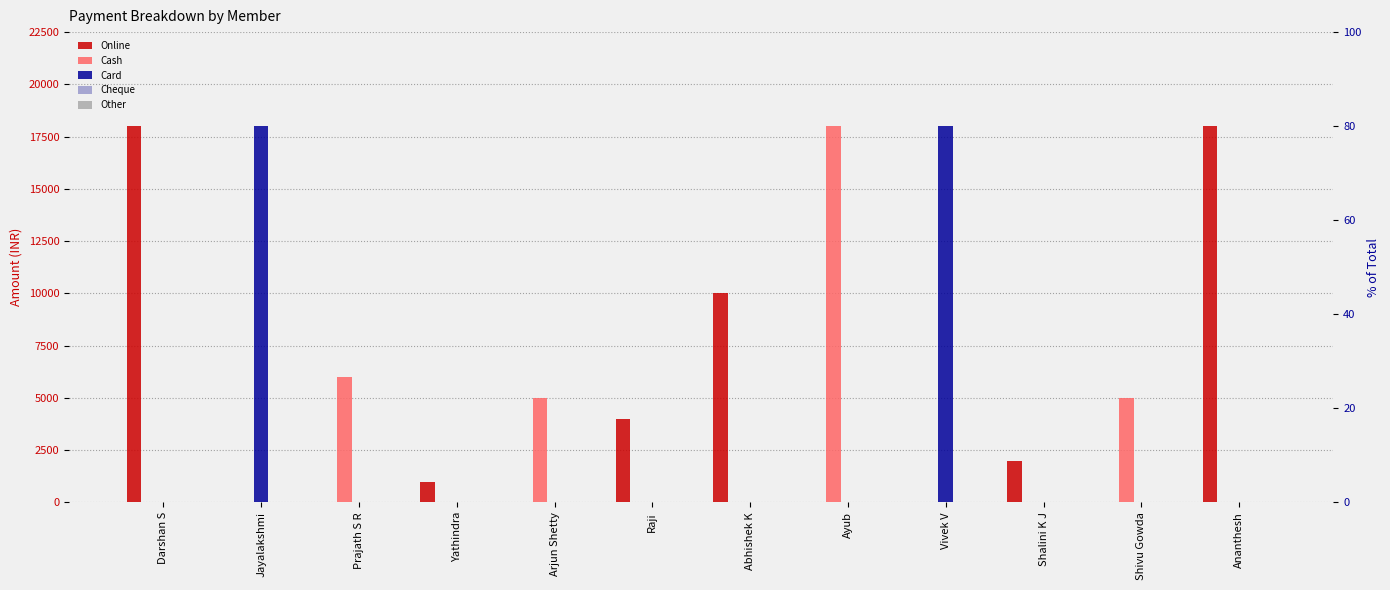

At which category is the sum across all series the highest?

Darshan S